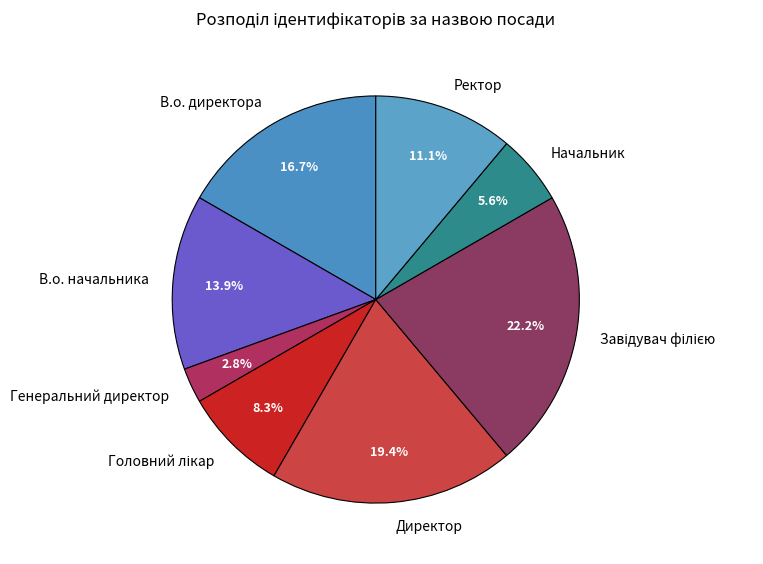

Which has a higher value, Генеральний директор or В.о. начальника?

В.о. начальника